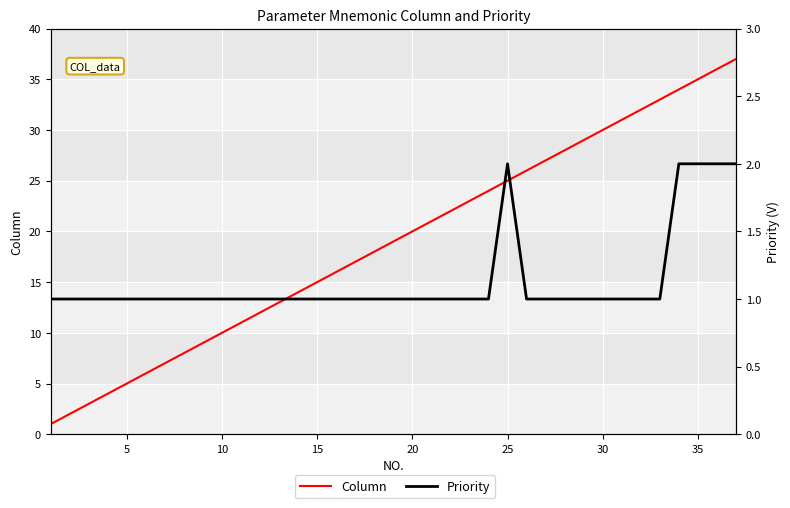

True or false: Priority has a value of 0 at 25.

False